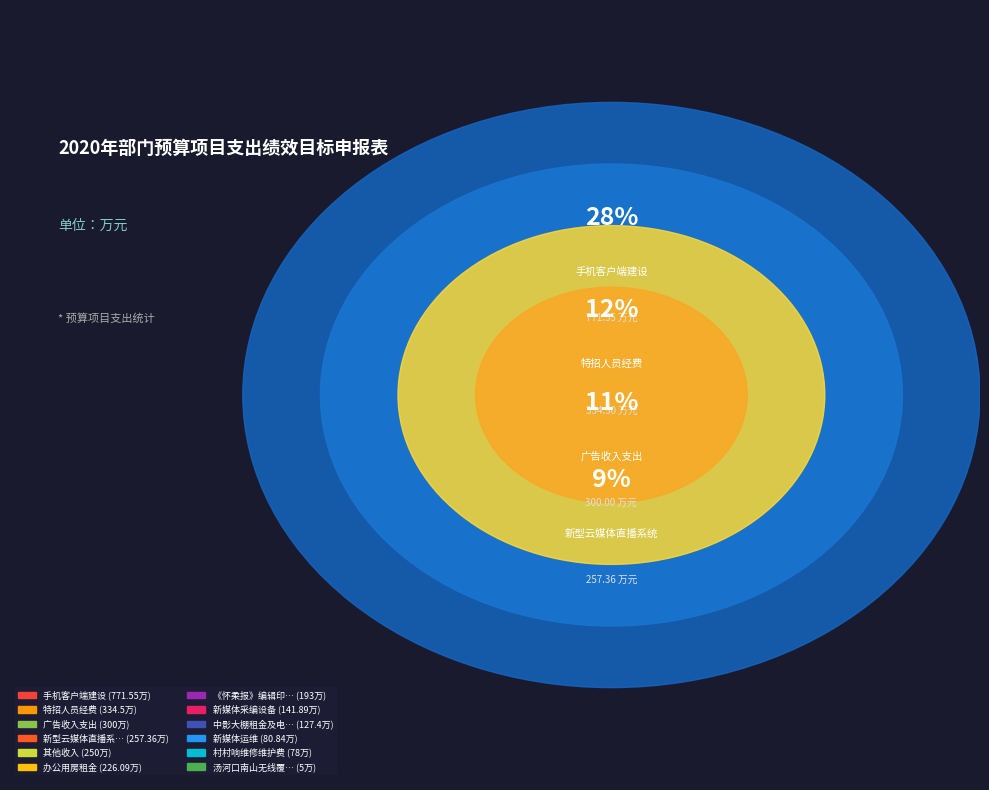

Does 广告收入支出 account for over 50% of the chart?

No